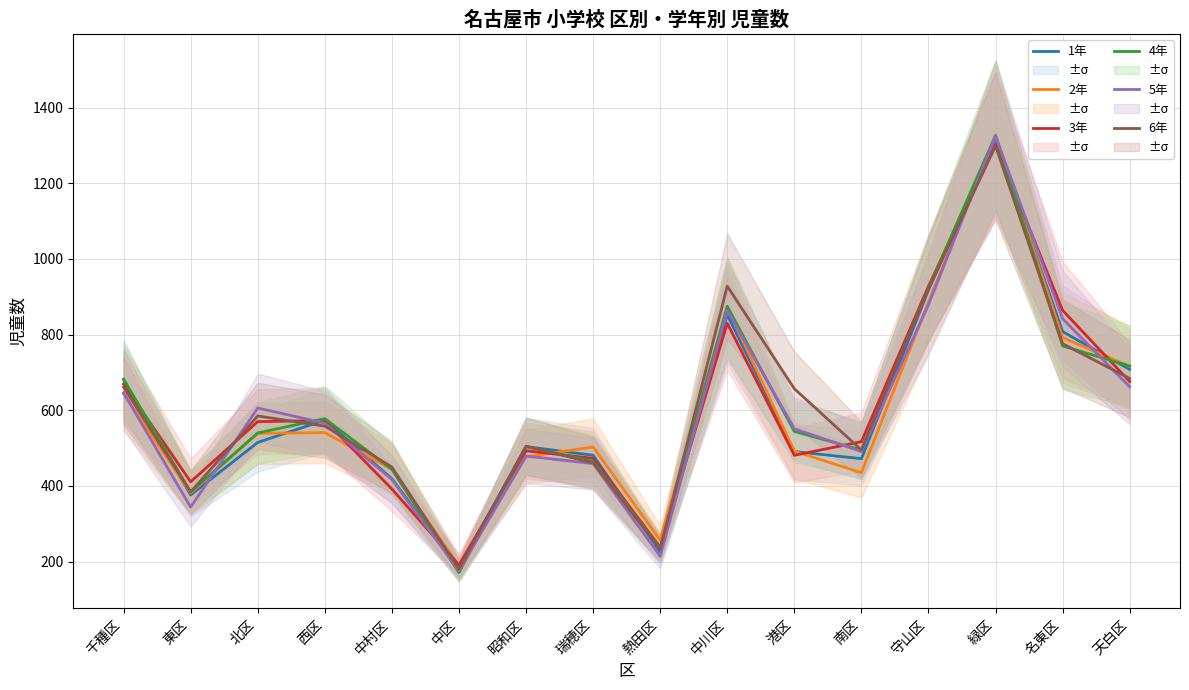

Reading left to right, extract all data points from this chart.

1年: 681	376	515	574	419	183	504	481	226	853	491	472	918	1315	808	708
2年: 644	381	539	541	444	189	477	503	257	872	492	435	886	1326	792	716
3年: 669	411	570	573	392	191	493	473	238	830	481	517	928	1302	864	676
4年: 682	384	540	578	444	171	504	465	235	875	544	495	923	1327	770	717
5年: 646	344	606	566	417	176	479	459	214	864	551	491	879	1325	842	662
6年: 661	384	585	558	450	180	505	461	233	928	657	495	921	1299	776	684